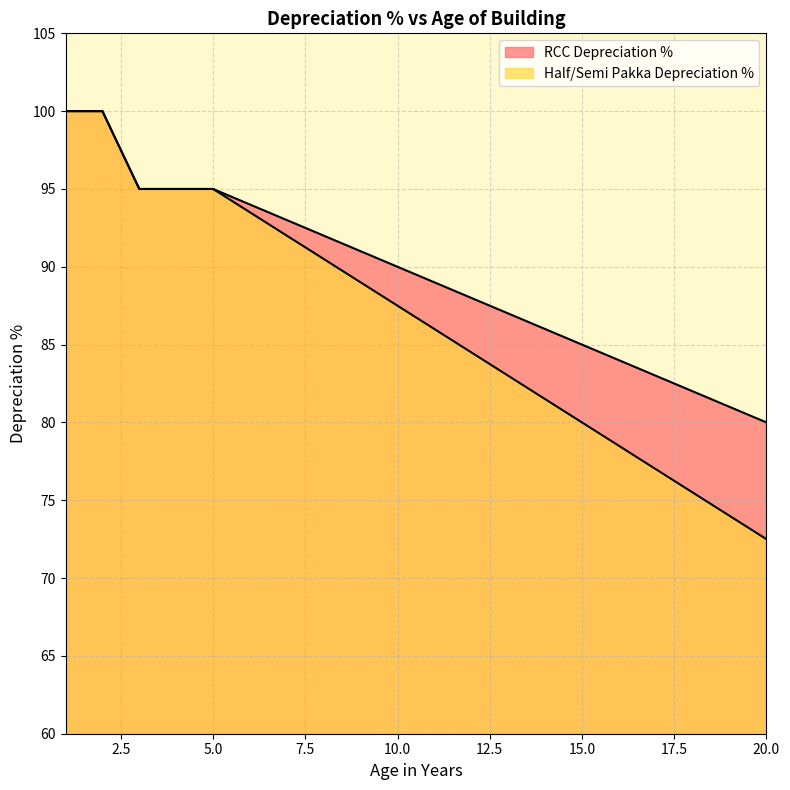

Reading left to right, extract all data points from this chart.

RCC Depreciation %: 1=100.0	2=100.0	3=95.0	4=95.0	5=95.0	6=94.0	7=93.0	8=92.0	9=91.0	10=90.0	11=89.0	12=88.0	13=87.0	14=86.0	15=85.0	16=84.0	17=83.0	18=82.0	19=81.0	20=80.0
Half/Semi Pakka Depreciation %: 1=100.0	2=100.0	3=95.0	4=95.0	5=95.0	6=93.5	7=92.0	8=90.5	9=89.0	10=87.5	11=86.0	12=84.5	13=83.0	14=81.5	15=80.0	16=78.5	17=77.0	18=75.5	19=74.0	20=72.5